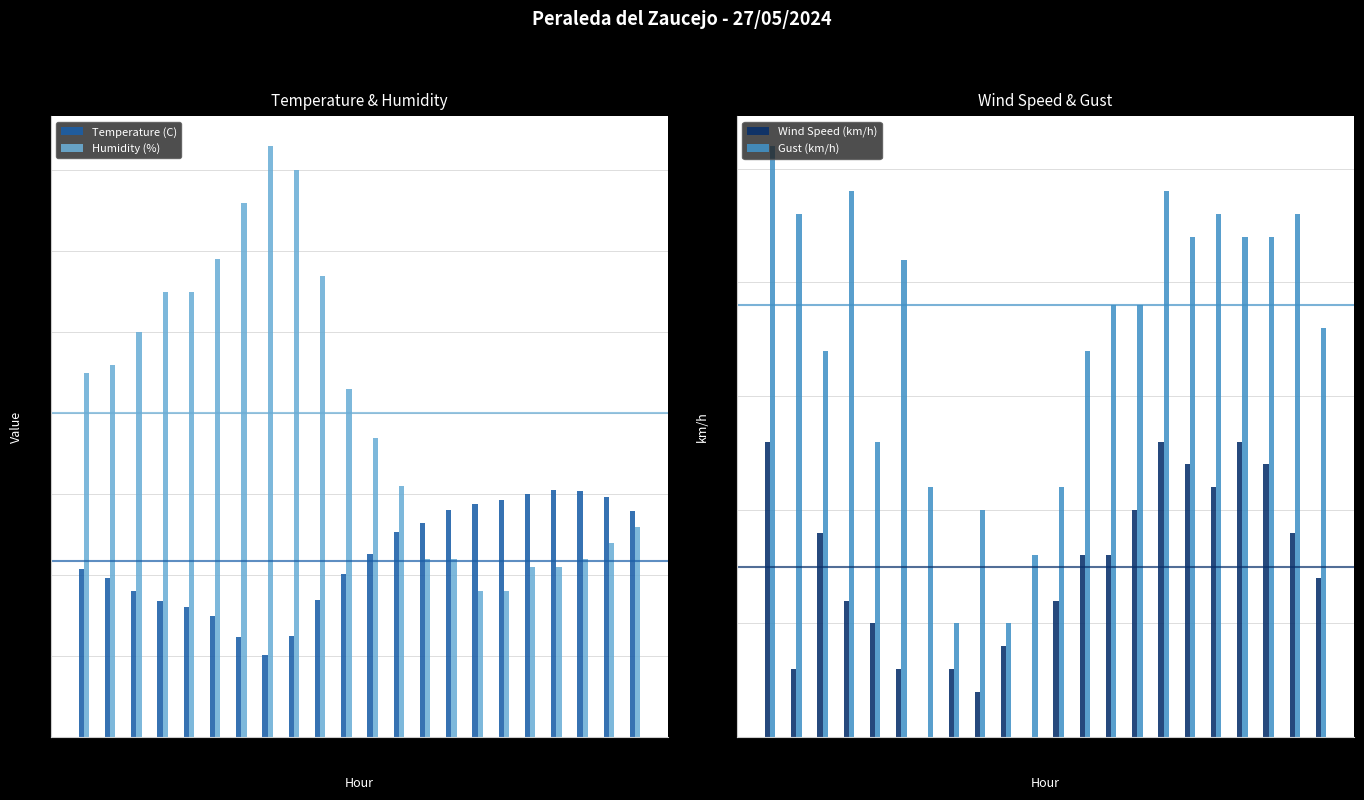

How many bars are there in total?

88